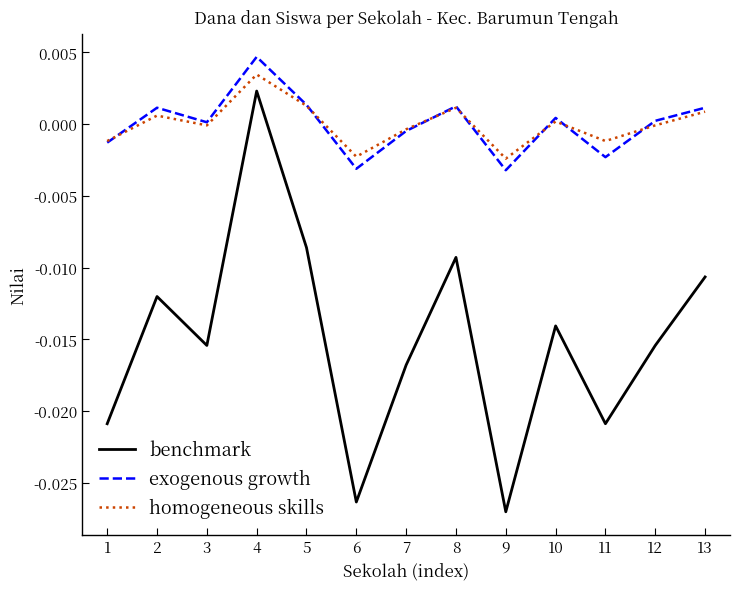

What is the sum of all benchmark values?

-0.2